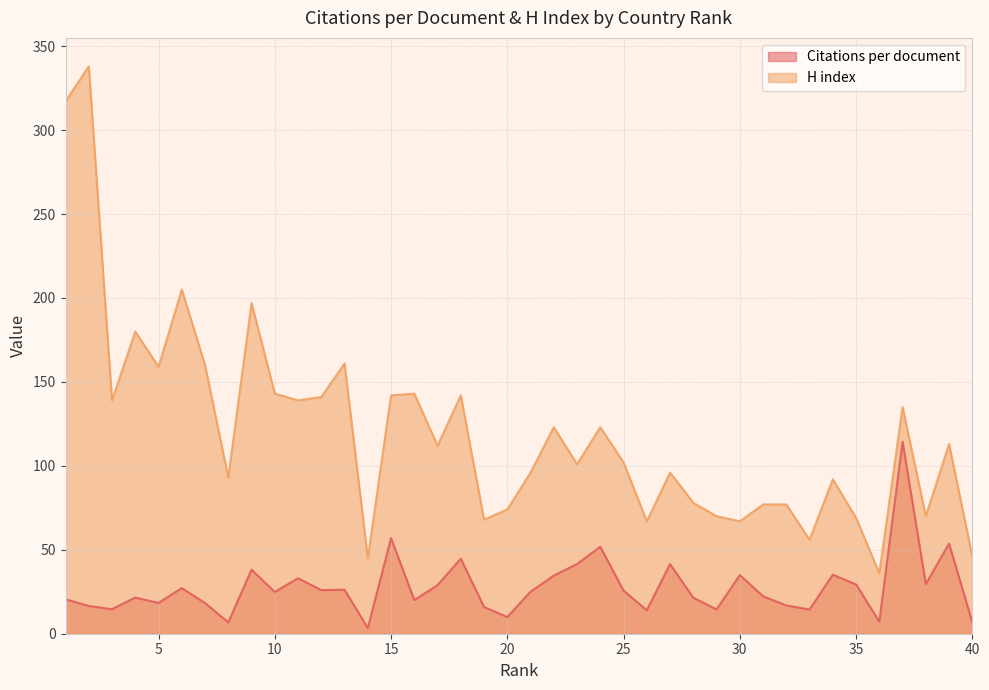

How many lines are shown in the chart?

2